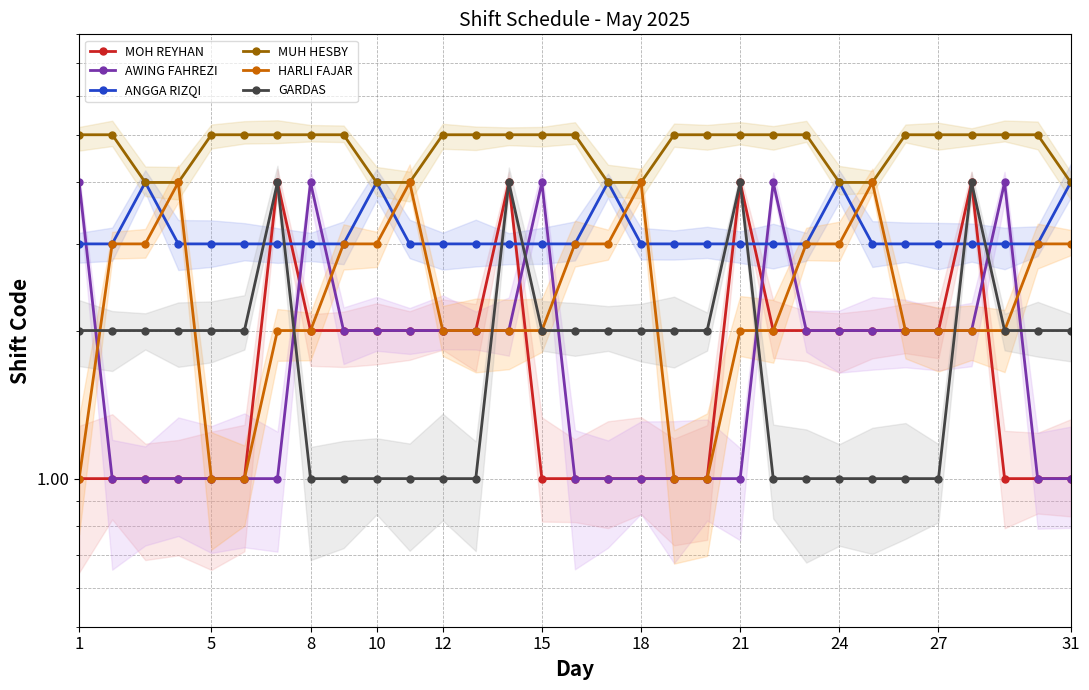

Rank the series by their maximum value, from highest to lowest.

MUH HESBY, MOH REYHAN, AWING FAHREZI, ANGGA RIZQI, HARLI FAJAR, GARDAS